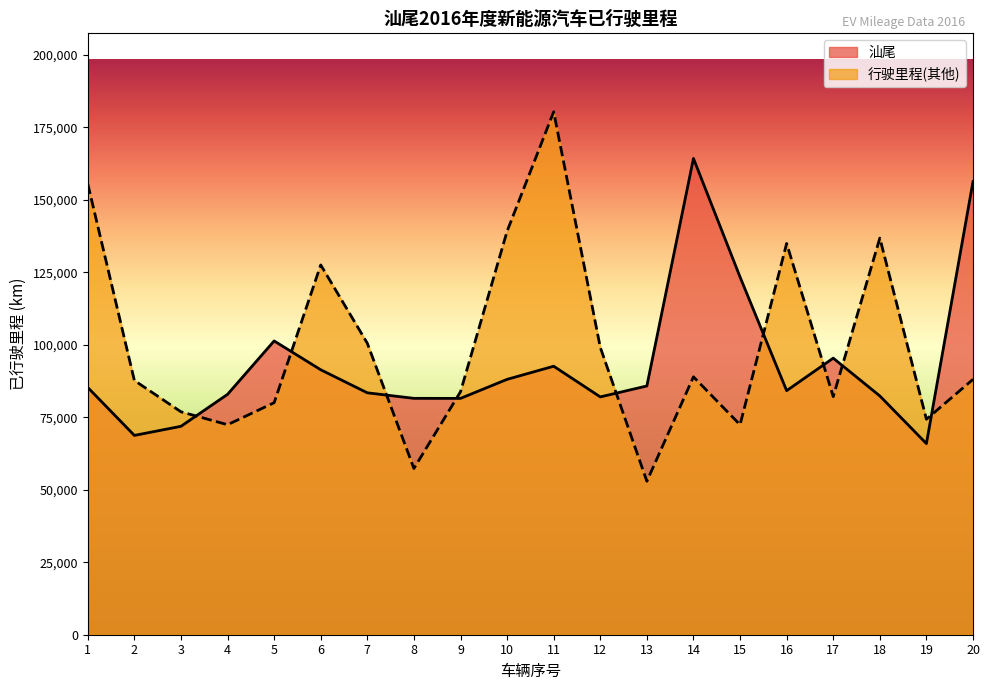

What is the difference between the maximum and minimum values in the 行驶里程(其他) series?

127421